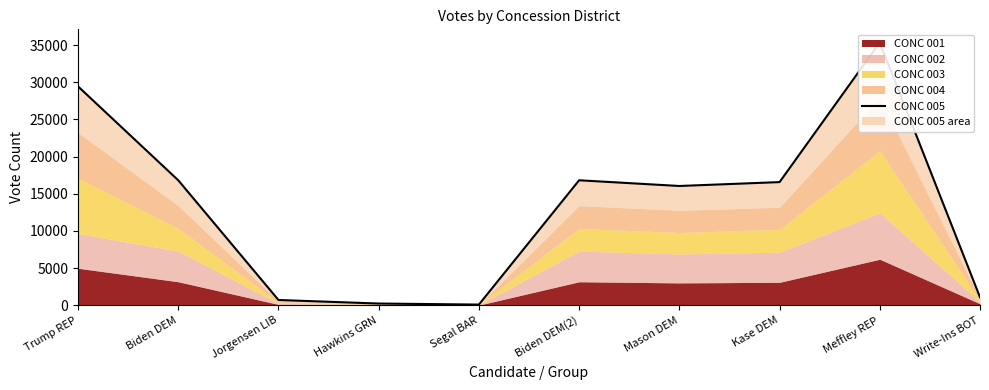

What is the greatest value displayed?

35346